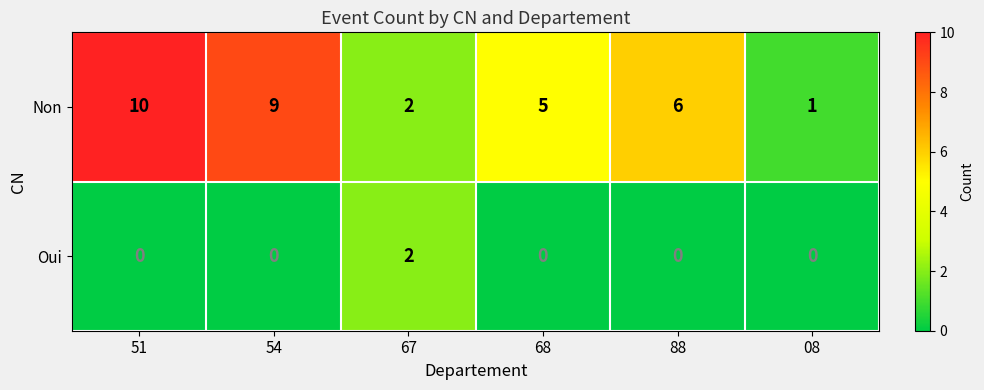

Reading right to left, what are all the values shown in this chart?

Non: 1	6	5	2	9	10
Oui: 0	0	0	2	0	0